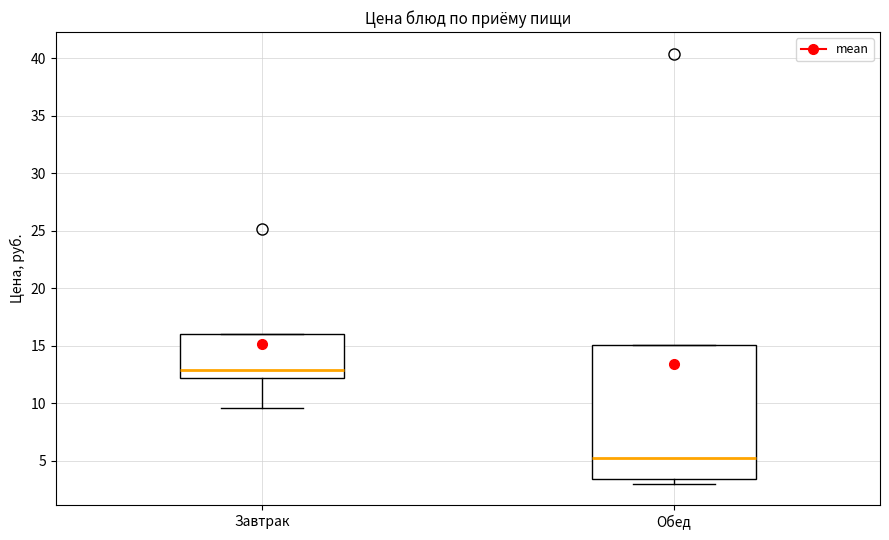

Where is the lower edge of the box for Обед on the y-axis? The values are not printed on the chart, so give them approximately, as read against the axis.

3.5